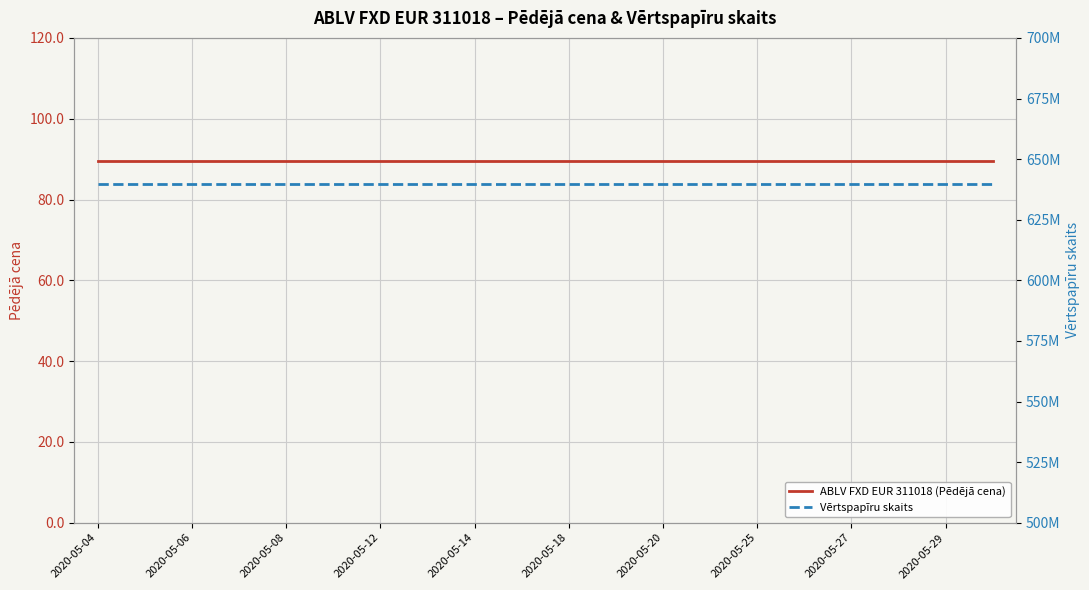

Which category has the lowest value across all series?

2020-05-04